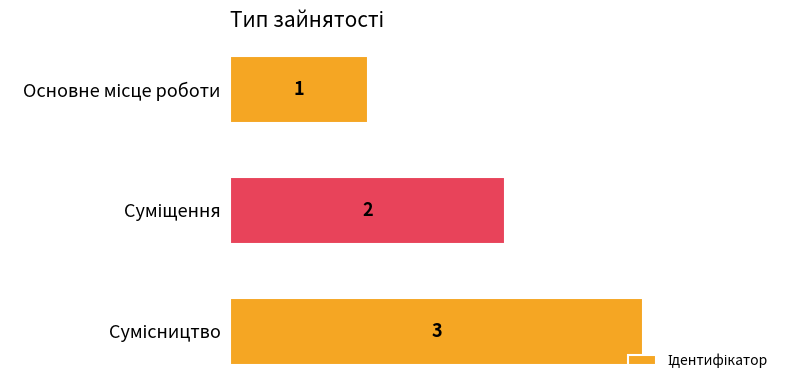

What is the sum of all values?

6